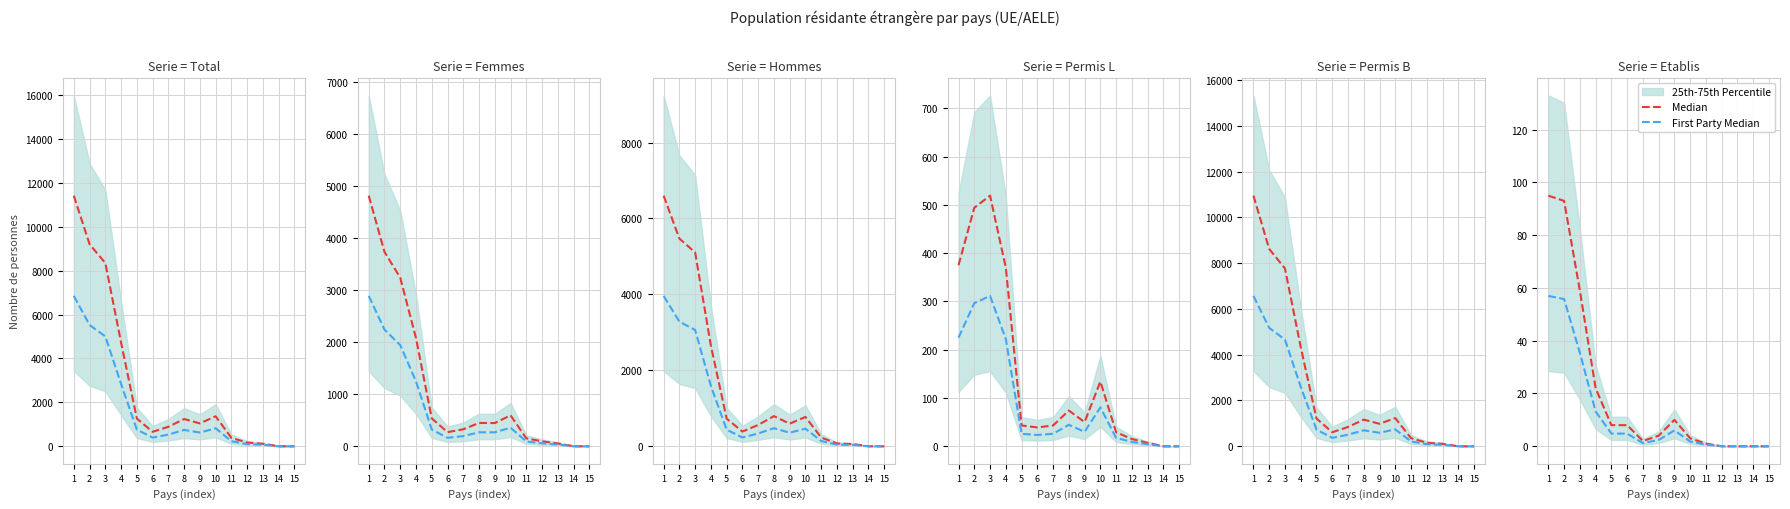

How many interior local valleys does the Median series have?

1